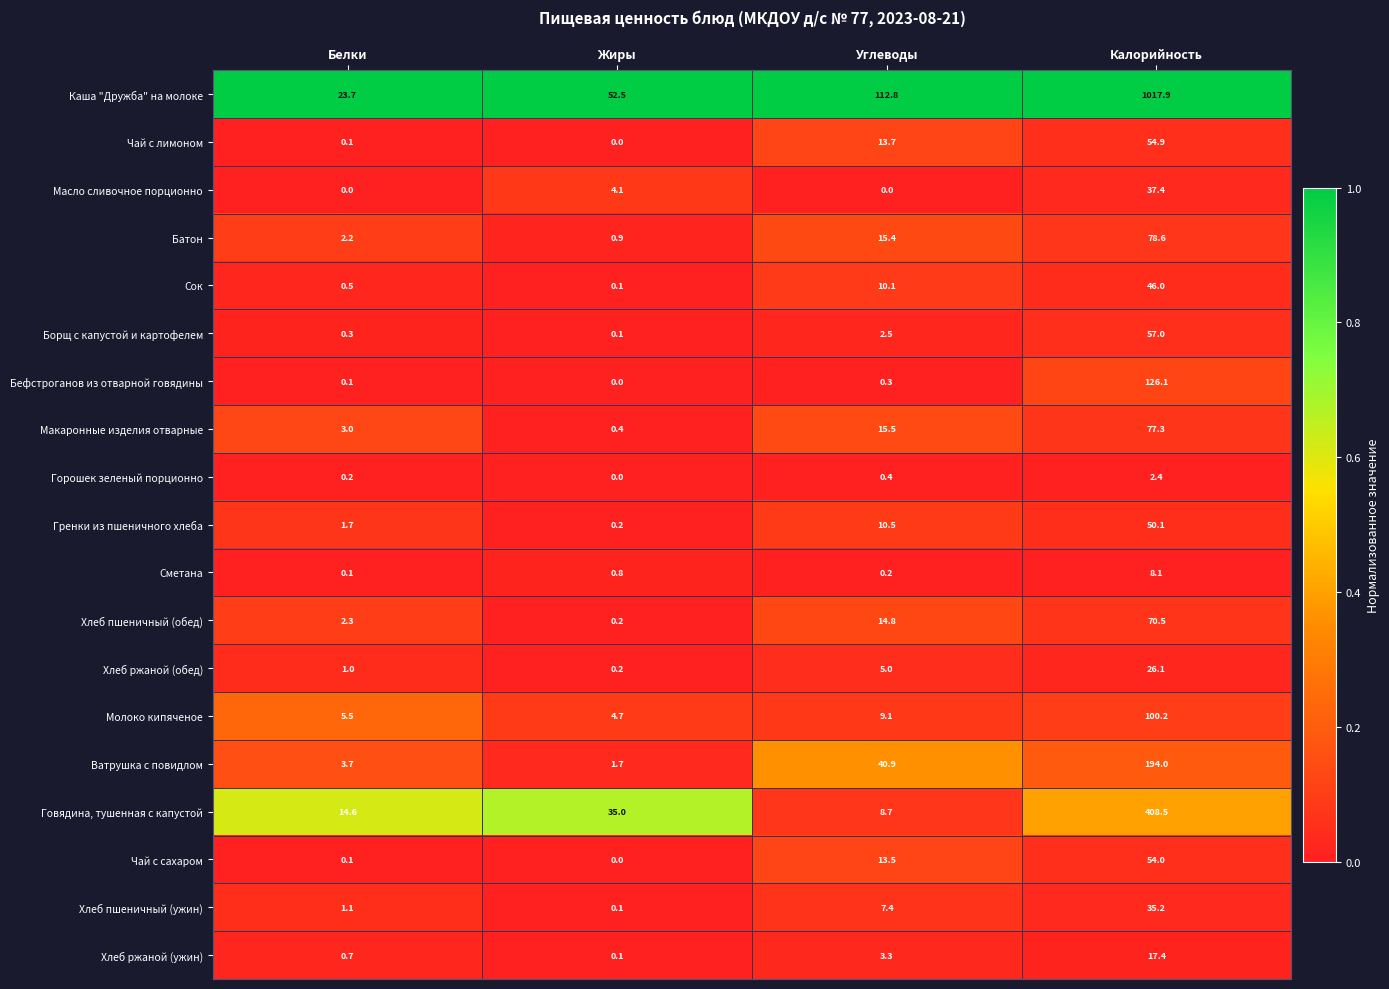

List the series in order of their peak value, highest first.

Каша "Дружба" на молоке, Говядина, тушенная с капустой, Ватрушка с повидлом, Бефстроганов из отварной говядины, Молоко кипяченое, Батон, Макаронные изделия отварные, Хлеб пшеничный (обед), Борщ с капустой и картофелем, Чай с лимоном, Чай с сахаром, Гренки из пшеничного хлеба, Сок, Масло сливочное порционно, Хлеб пшеничный (ужин), Хлеб ржаной (обед), Хлеб ржаной (ужин), Сметана, Горошек зеленый порционно